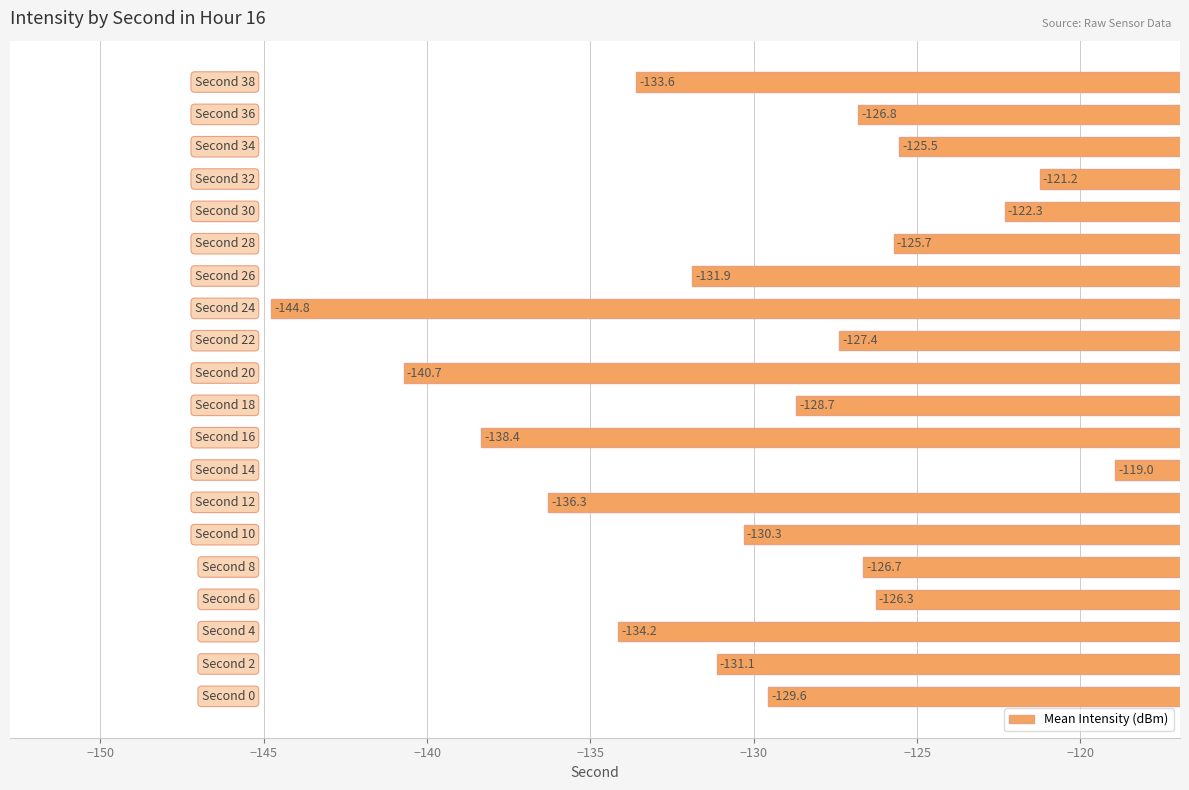

What is the average value?

-130.0